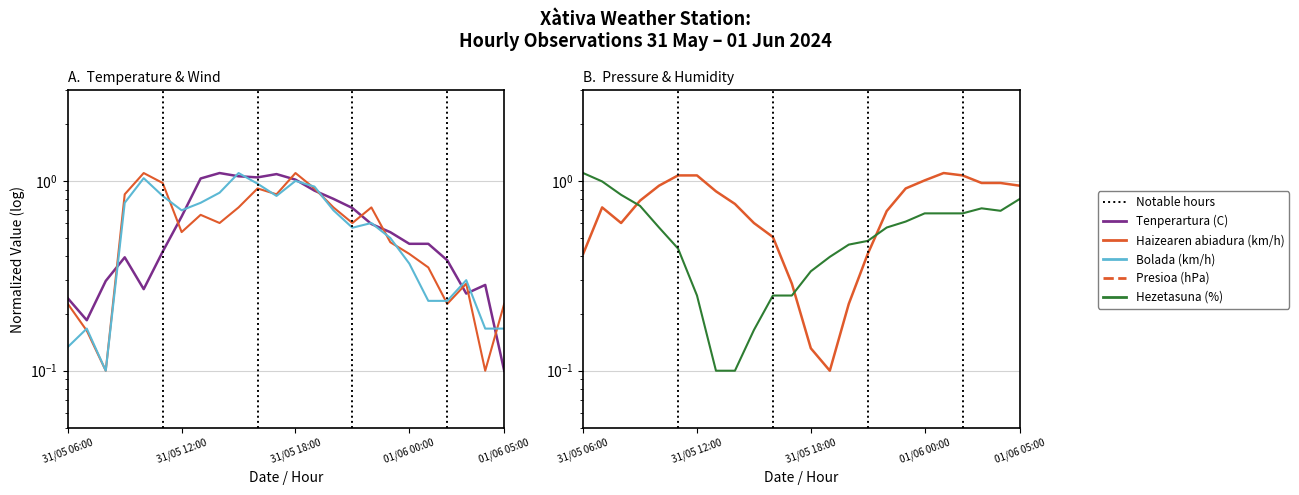

Is the value of Hezetasuna (%) at 31/05 12:00 greater than the value of Presioa (hPa) at 5?

No